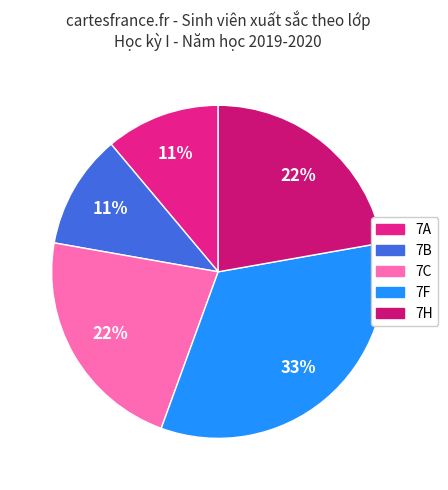

Count the number of slices in the pie.

5